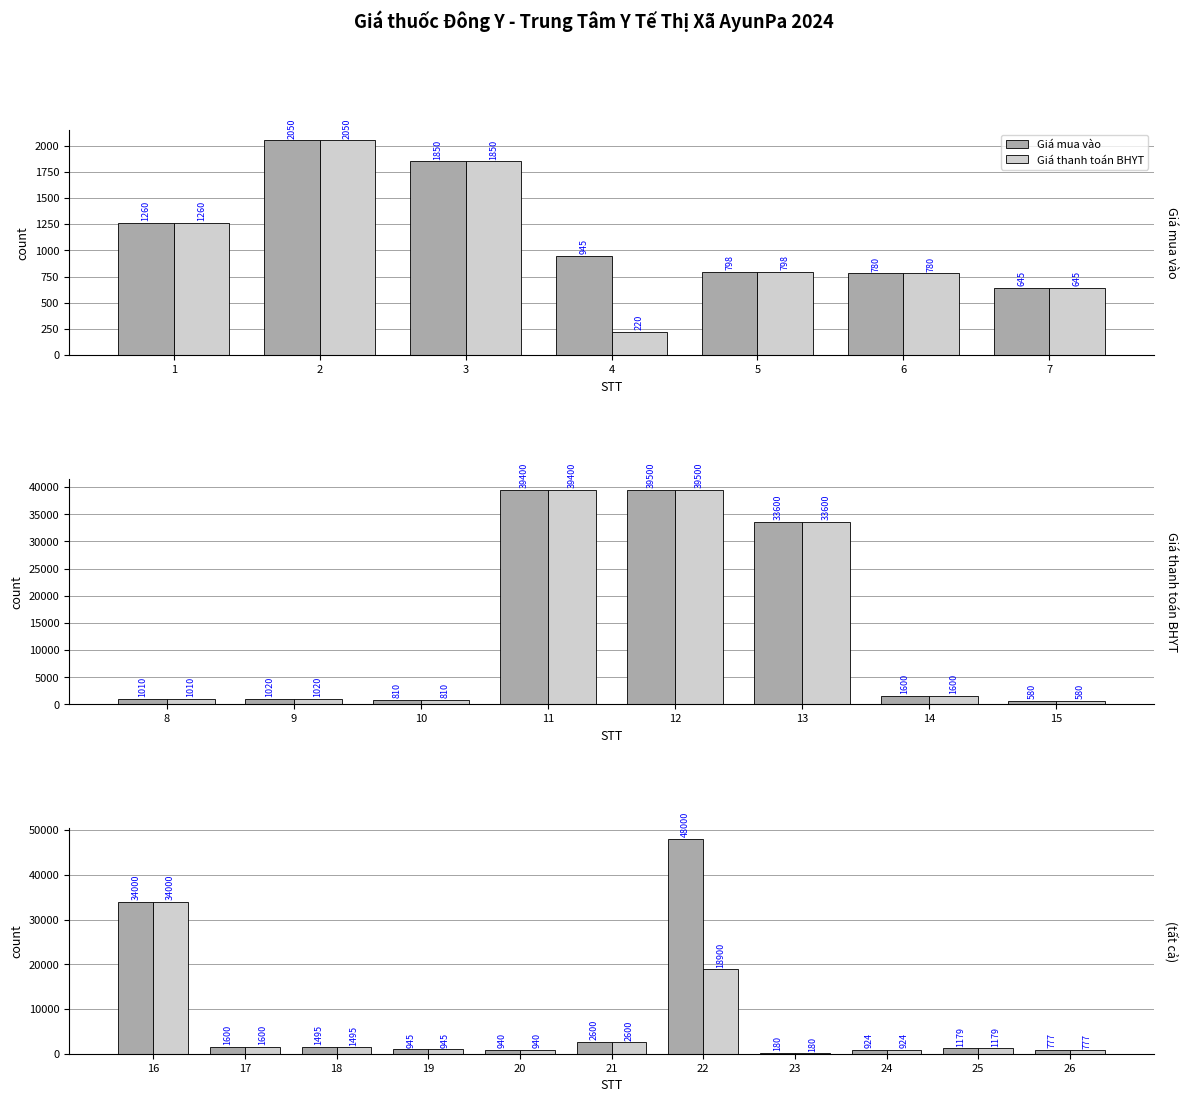

Does the chart contain any negative values?

No